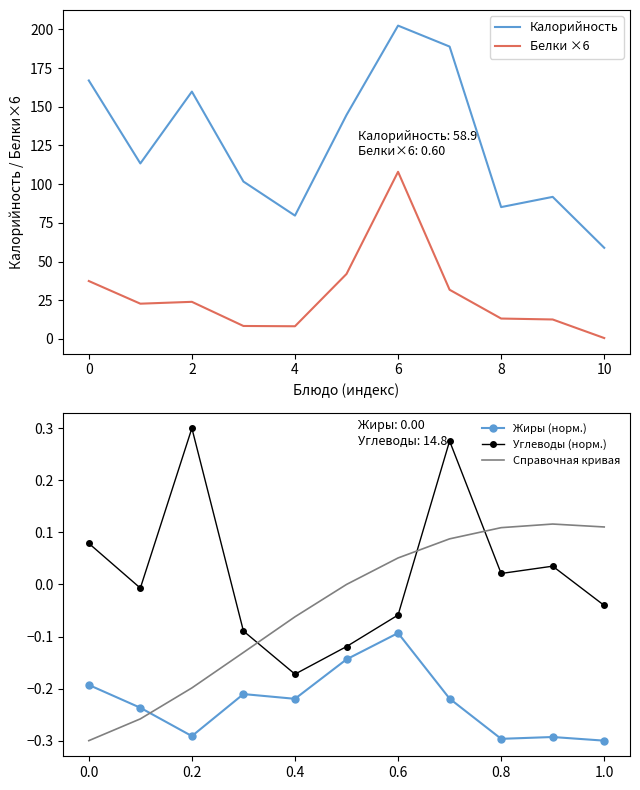

True or false: Белки ×6 and Калорийность intersect in this chart.

False